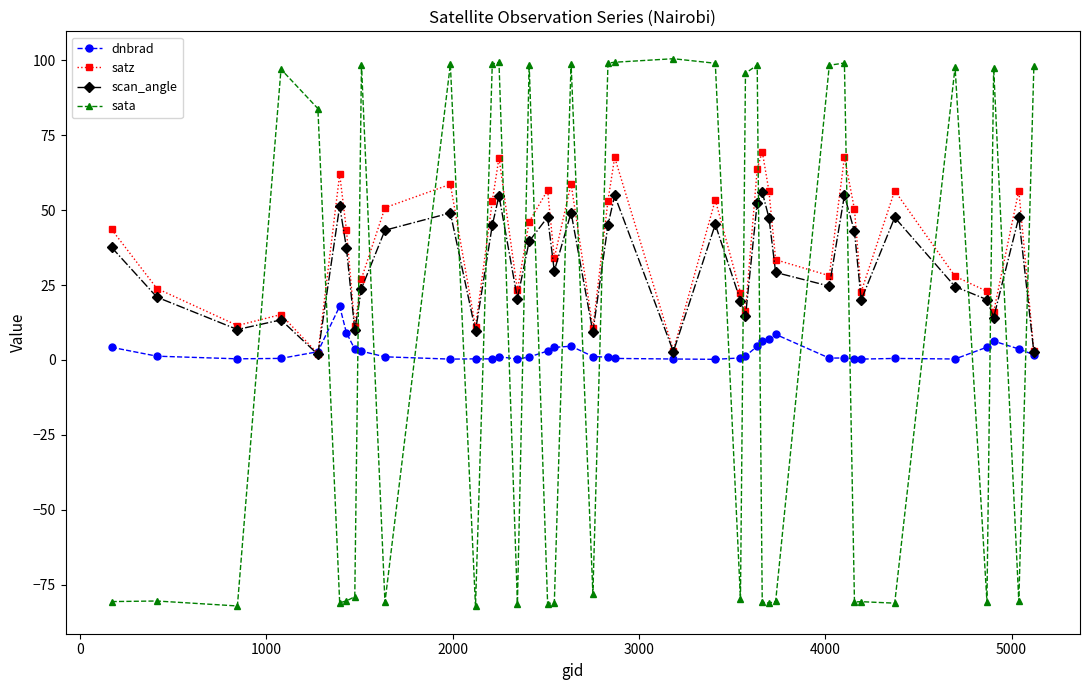

What is the minimum value shown in the chart?

-82.2